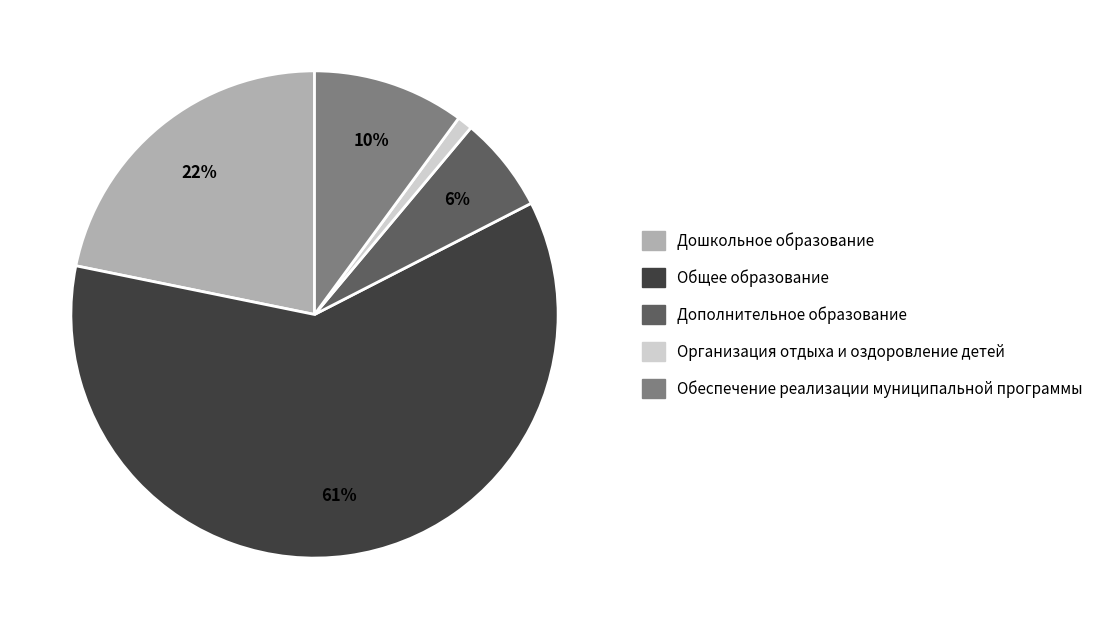

To the nearest percent, what is the combined percentage of Обеспечение реализации муниципальной программы and Общее образование?

71%